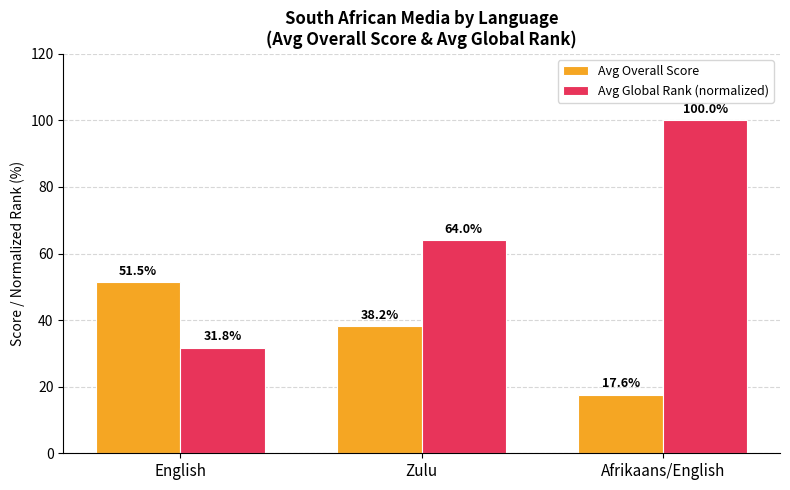

At how many categories does at least one series exceed 35?

3